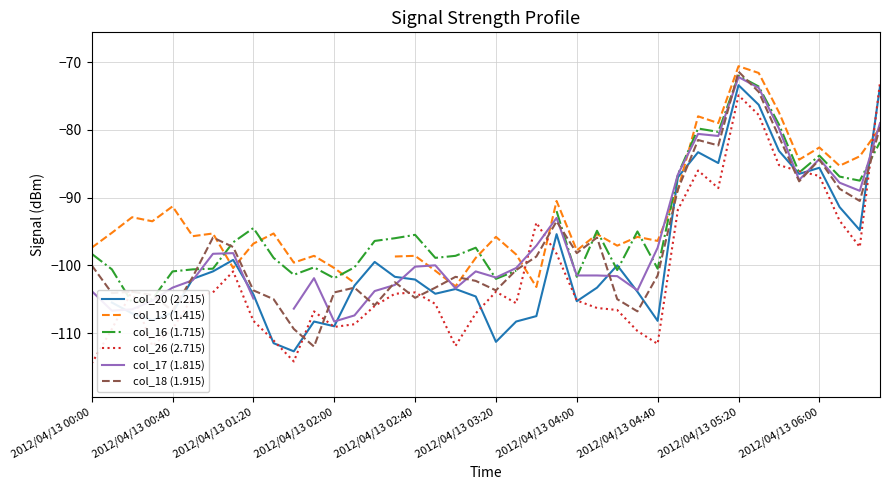

After their last crossing, which series has the higher values: col_20 (2.215) or col_17 (1.815)?

col_20 (2.215)